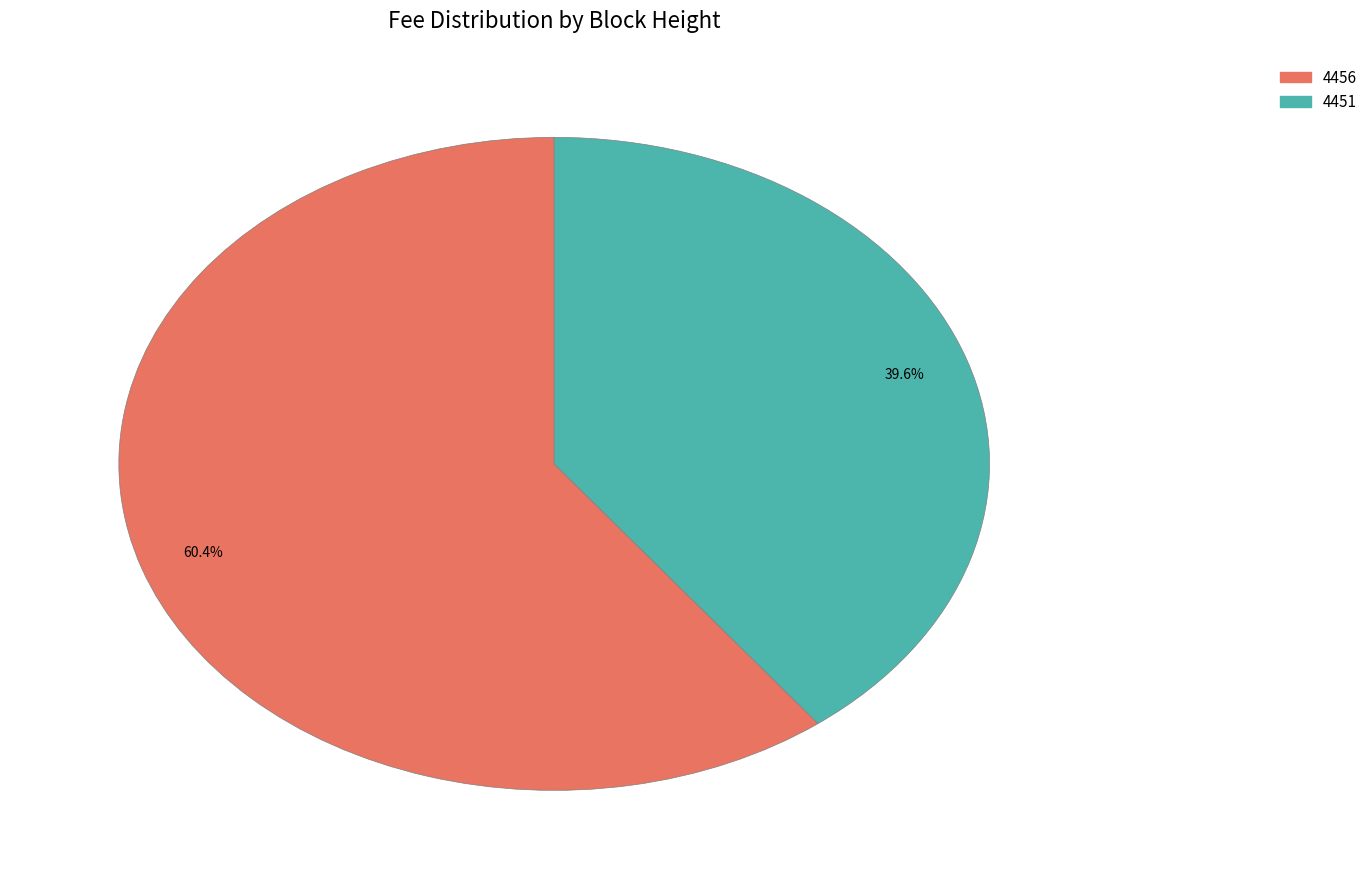

What percentage is the 4451 slice, to the nearest percent?

40%